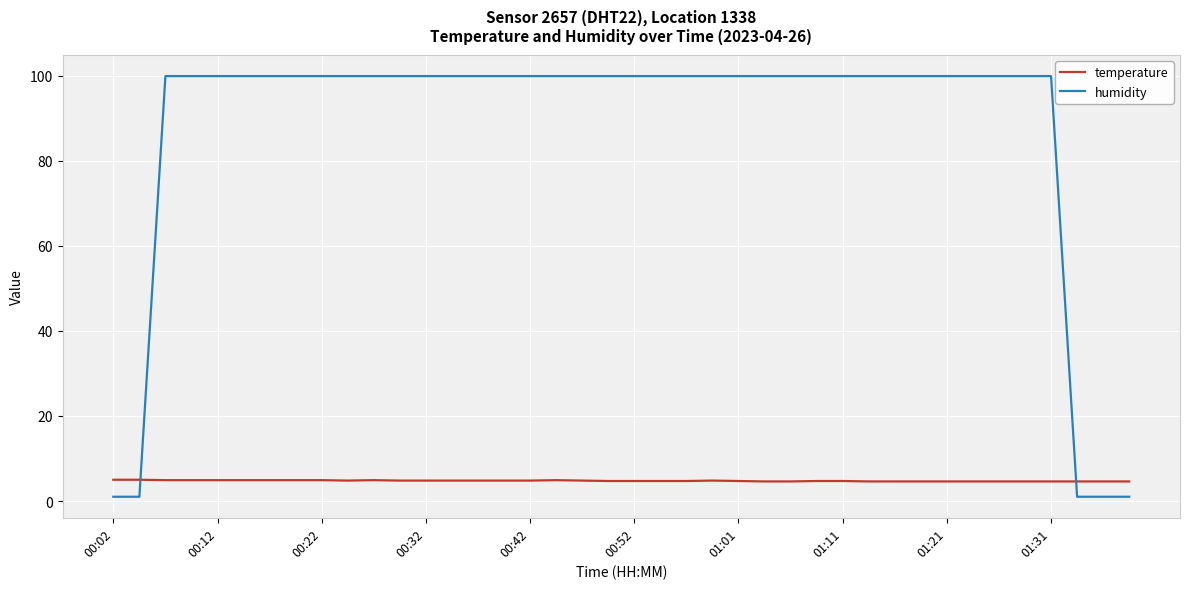

Which series ends up on top after the final intersection of temperature and humidity?

temperature